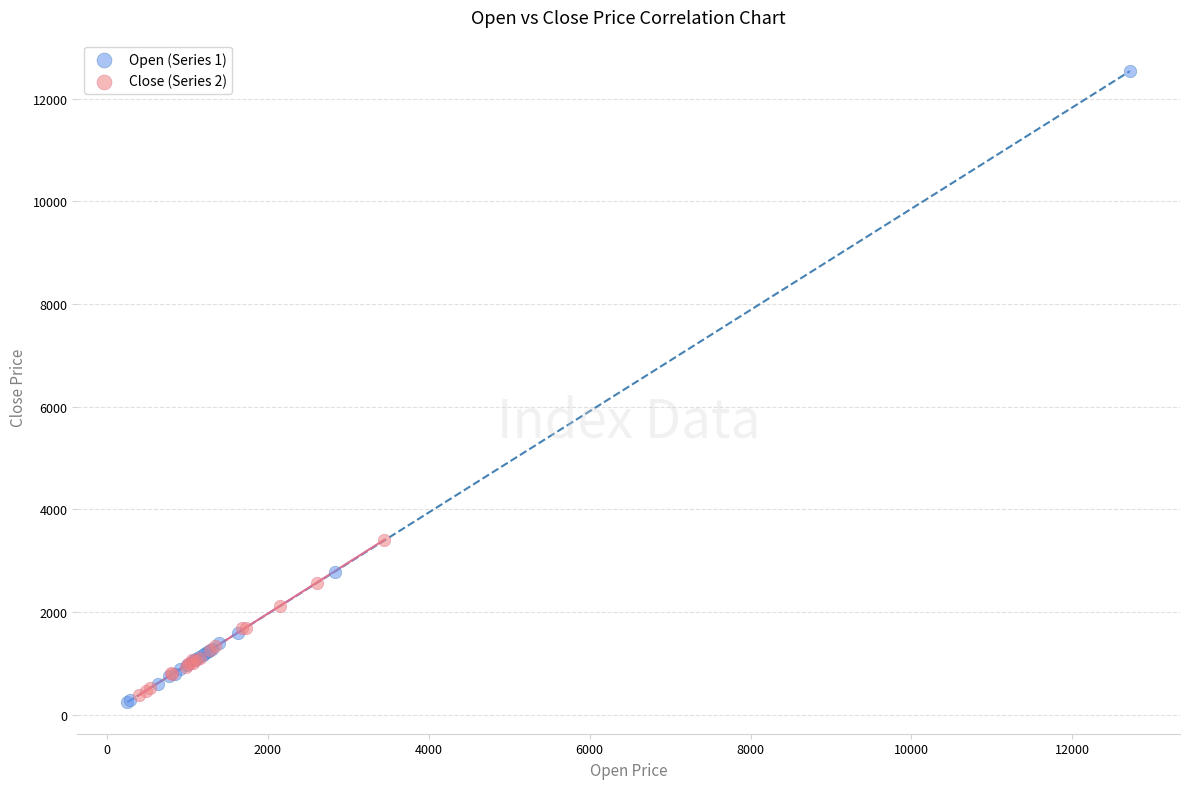

Which series has the widest spread of Y values?

Open (Series 1)